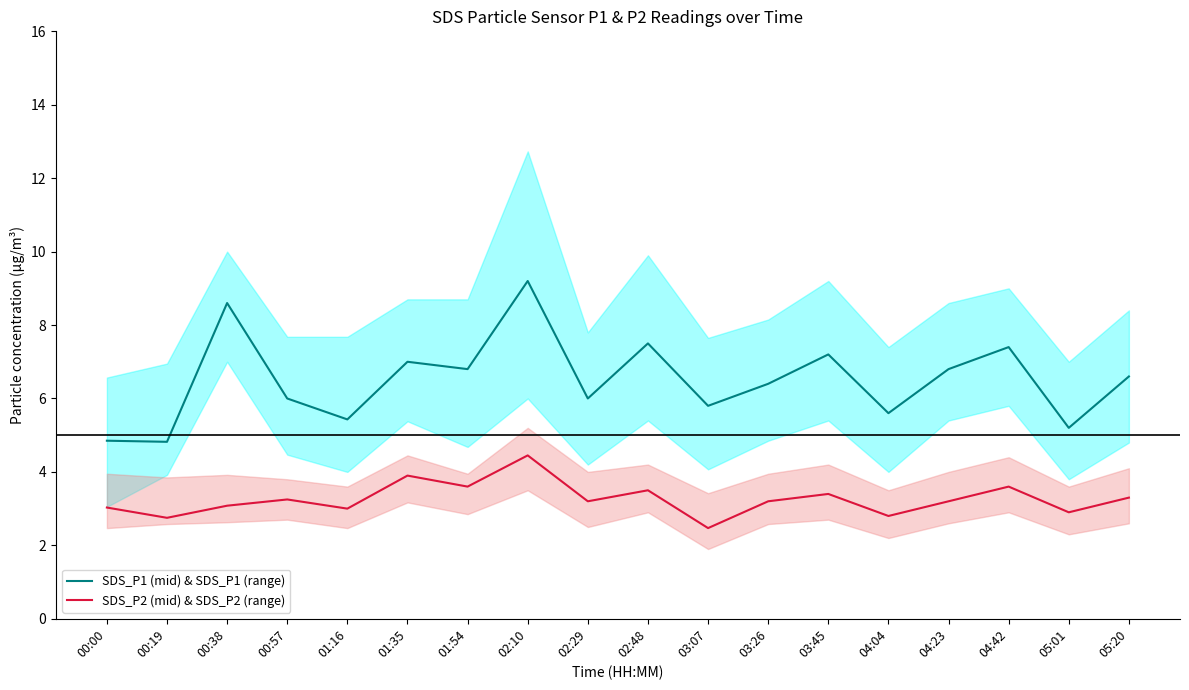

Which series has the largest total across all categories?

SDS_P1 (mid) & SDS_P1 (range)